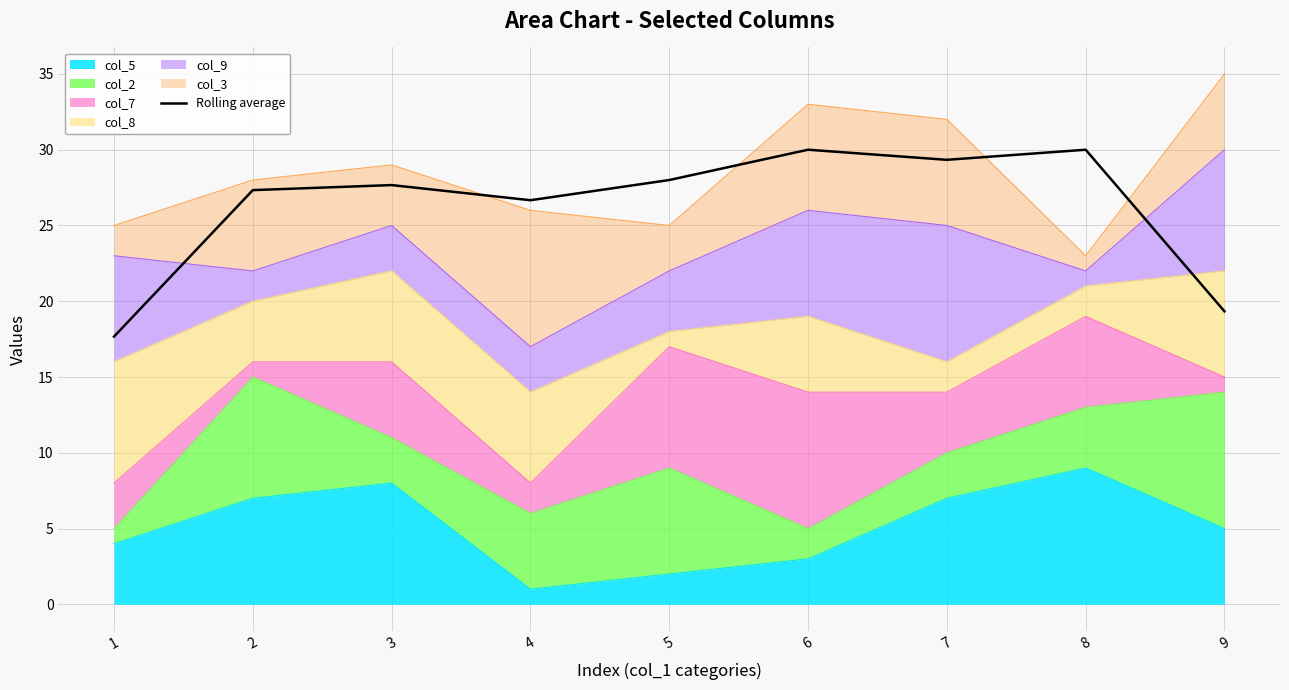

At which category does the data reach its first local valley?

4